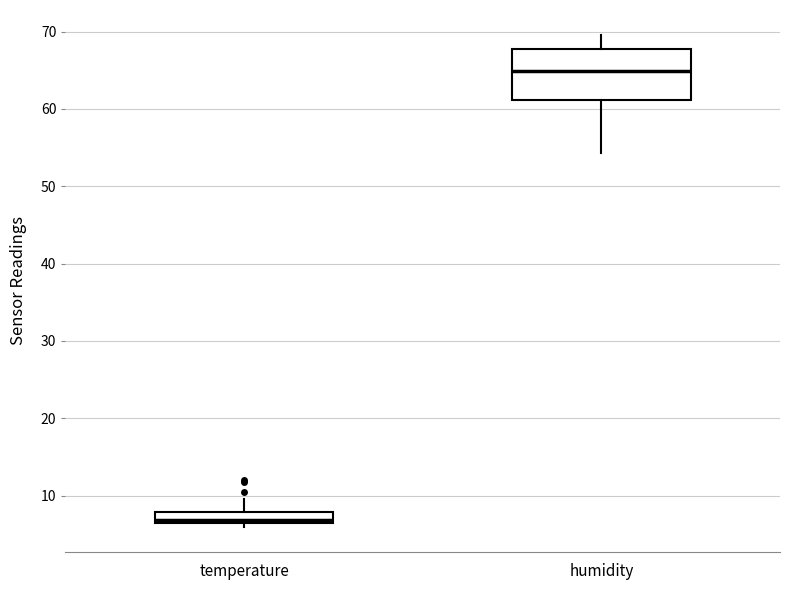

Which box is the tallest, from its lower edge to its upper edge?

humidity